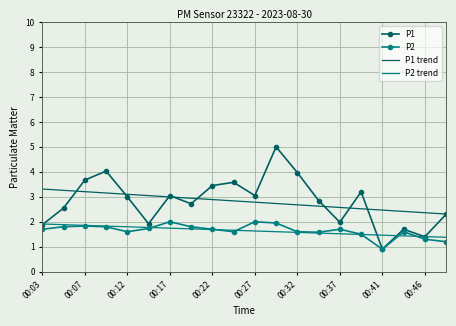

Which series has the largest range (max minus min)?

P1